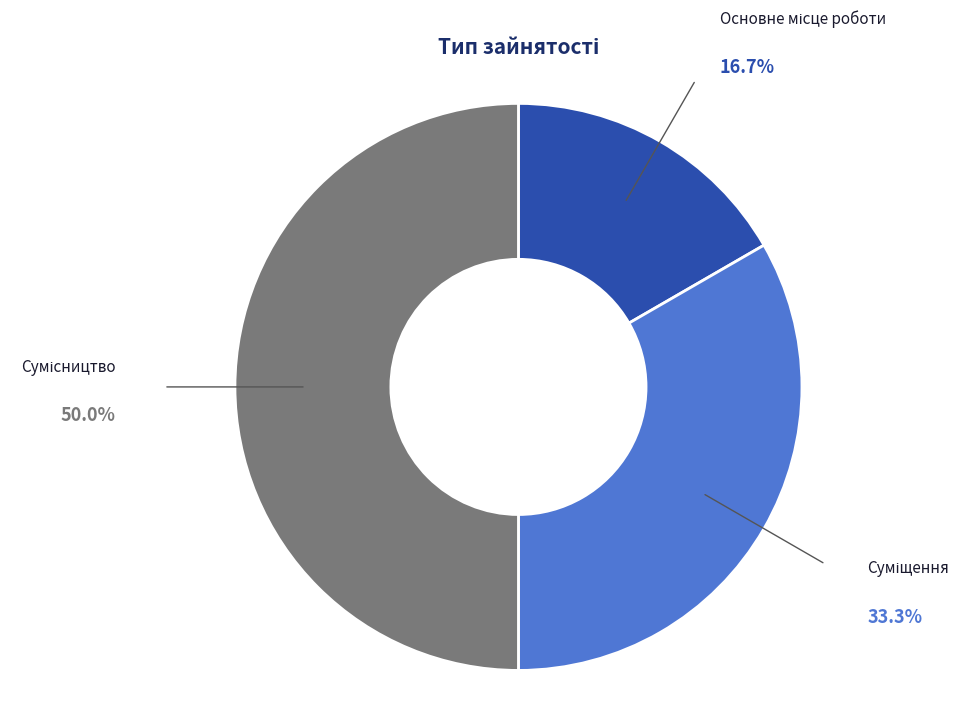

Count the number of slices in the pie.

3